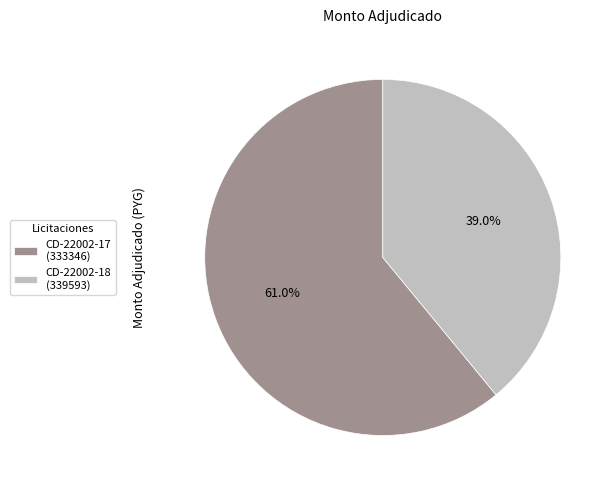

How many slices are in this pie chart?

2